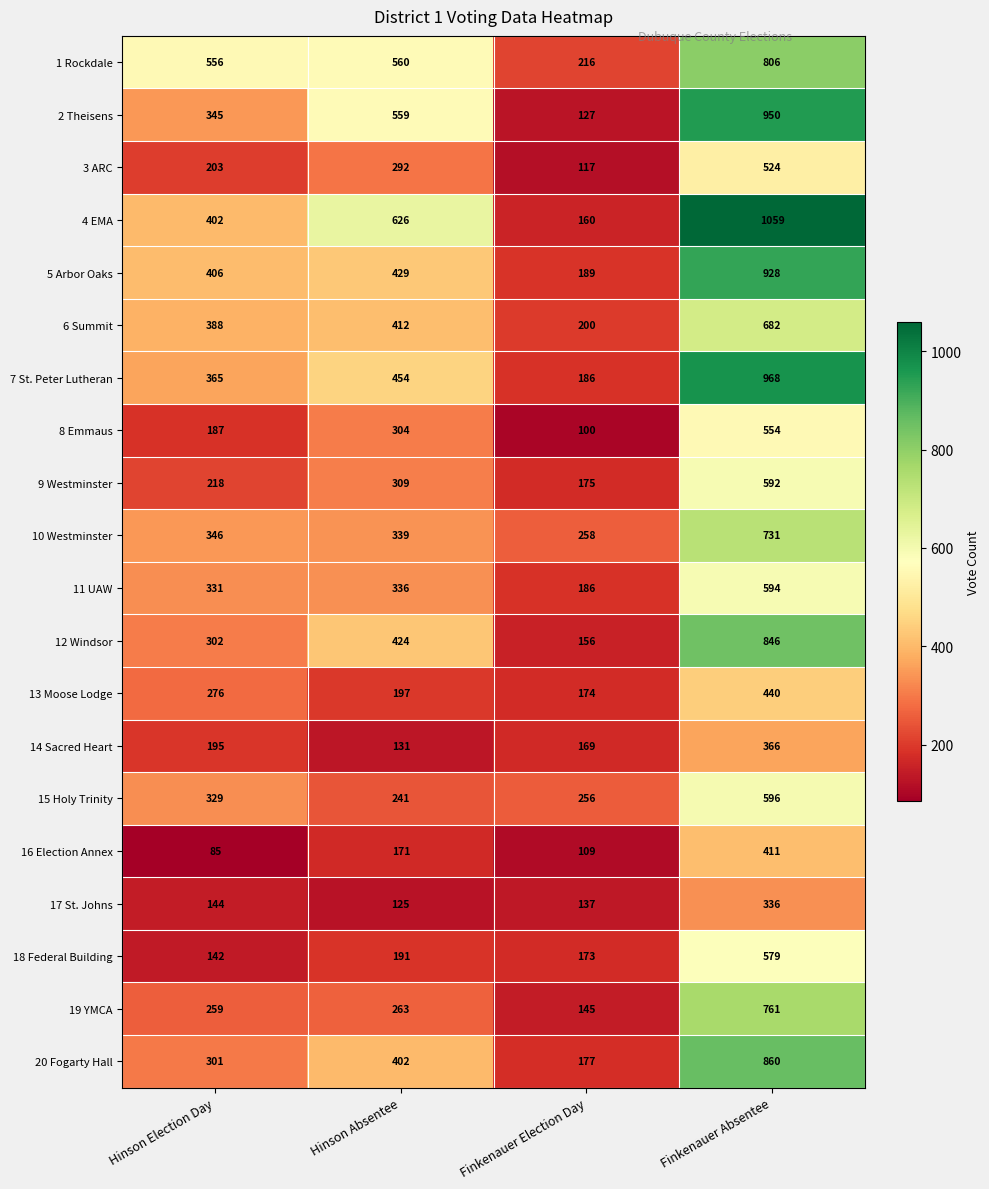

Which series has the largest range (max minus min)?

4 EMA